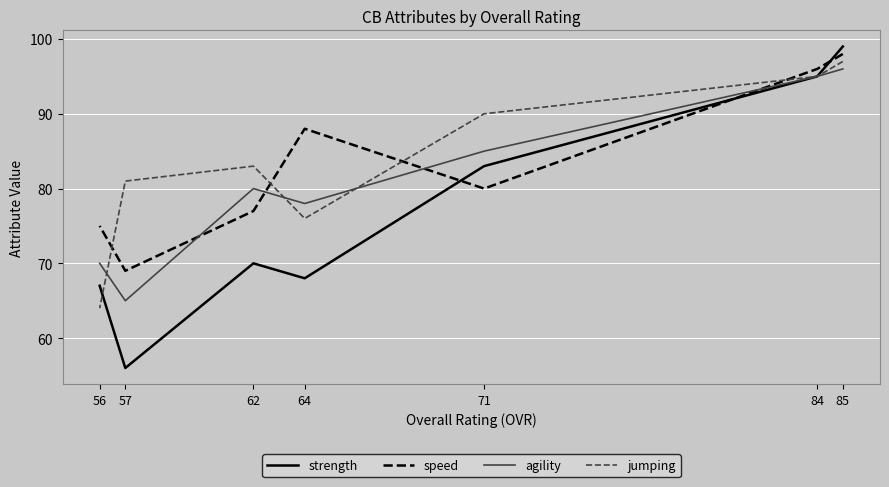

What is the maximum value for strength?

99